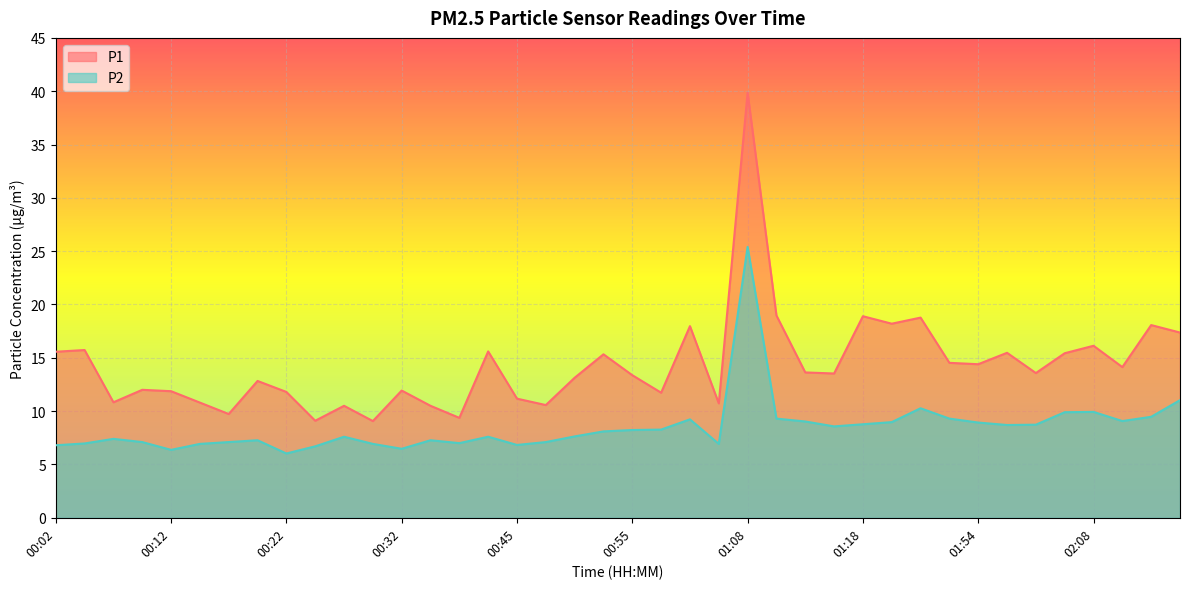

What is the highest value of the P2 series?

25.4